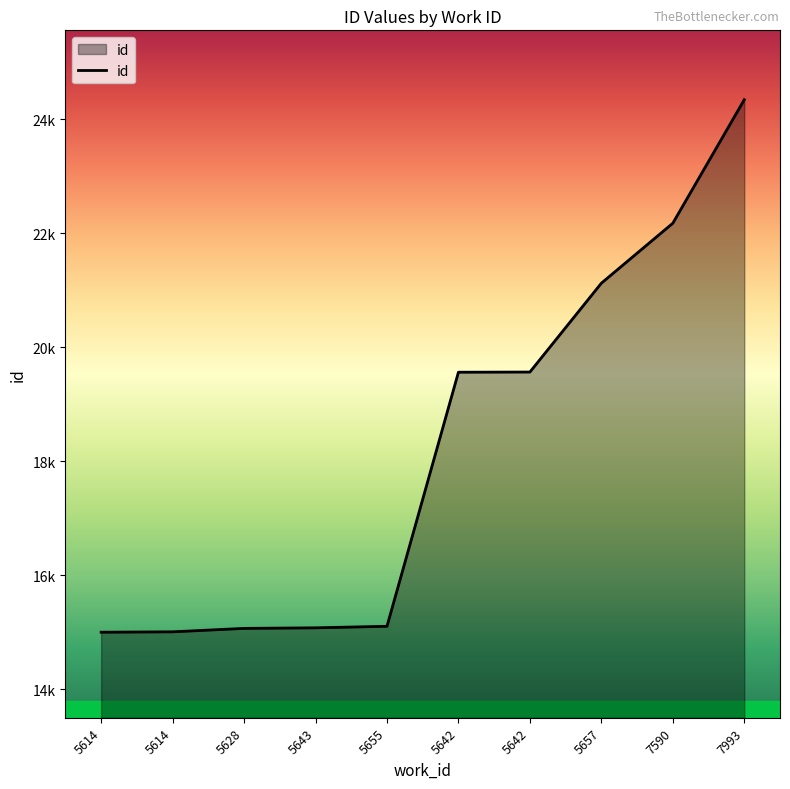

Does the chart display data point markers on the line(s)?

No